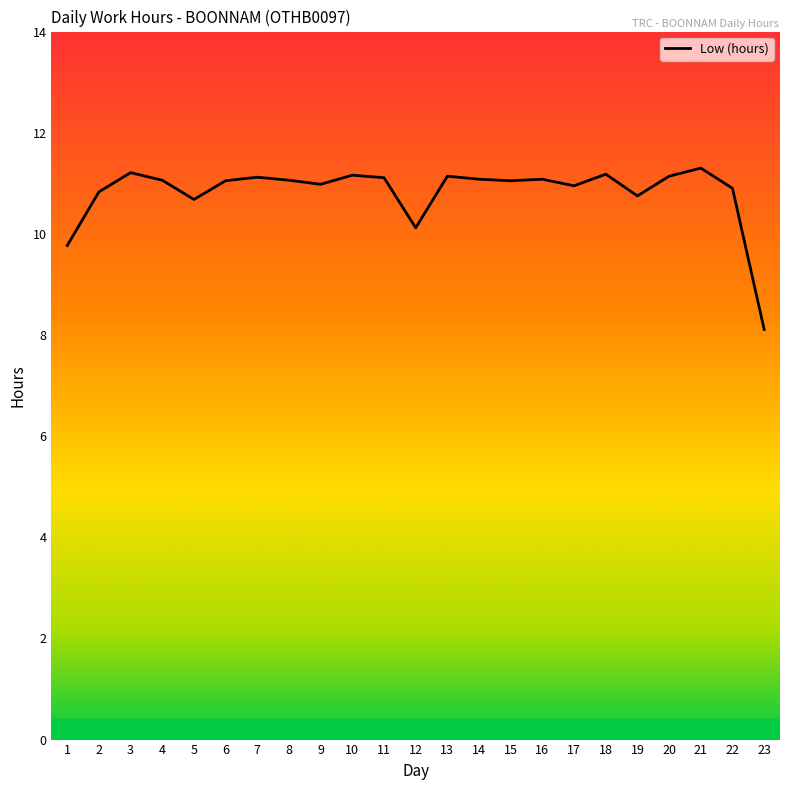

True or false: the data shows 18.4 at 11.

False